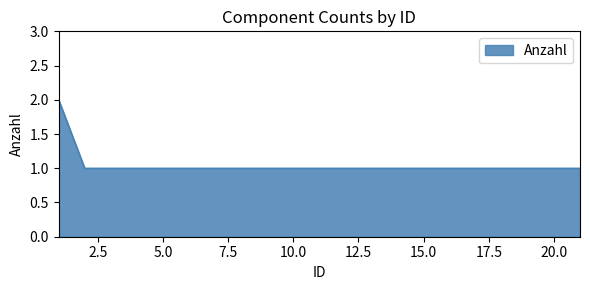

How many values are between 1 and 2?

7